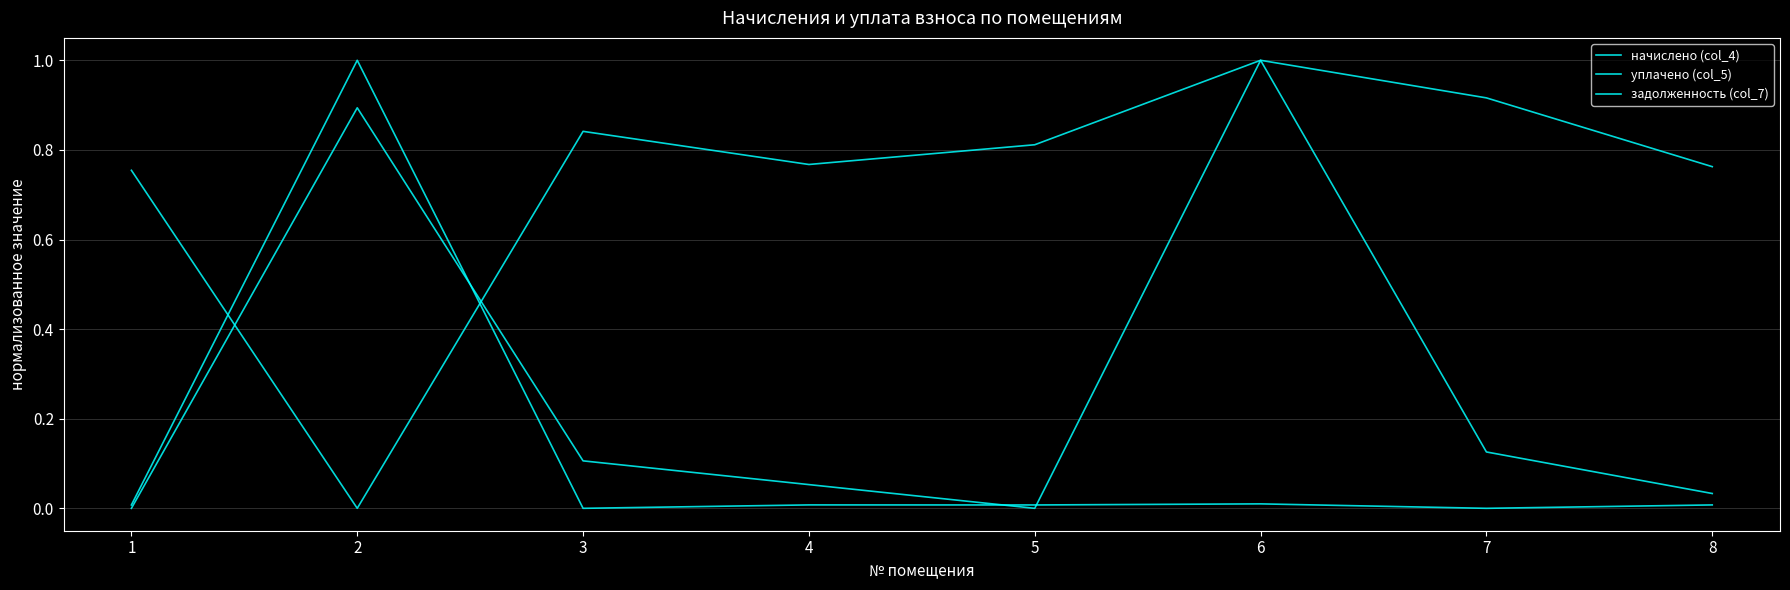

Where is the first local maximum for задолженность (col_7)?

2